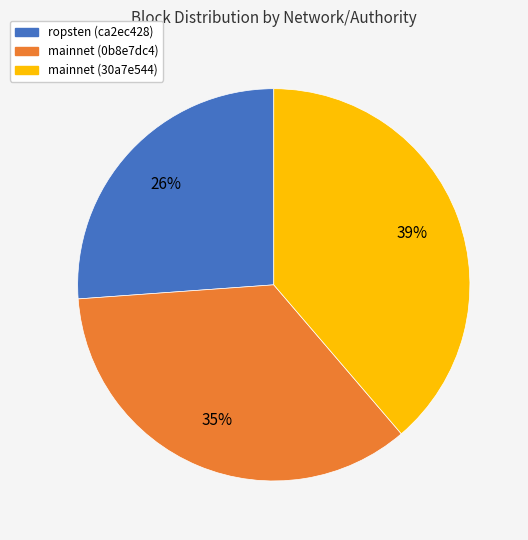

To the nearest percent, what is the difference between the largest and smallest slice percentages?

13%